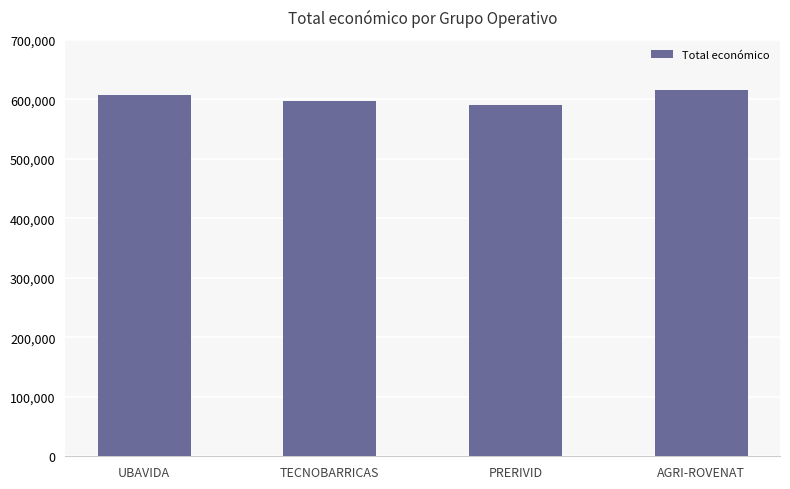

What is the sum of the values at PRERIVID and UBAVIDA?

1197073